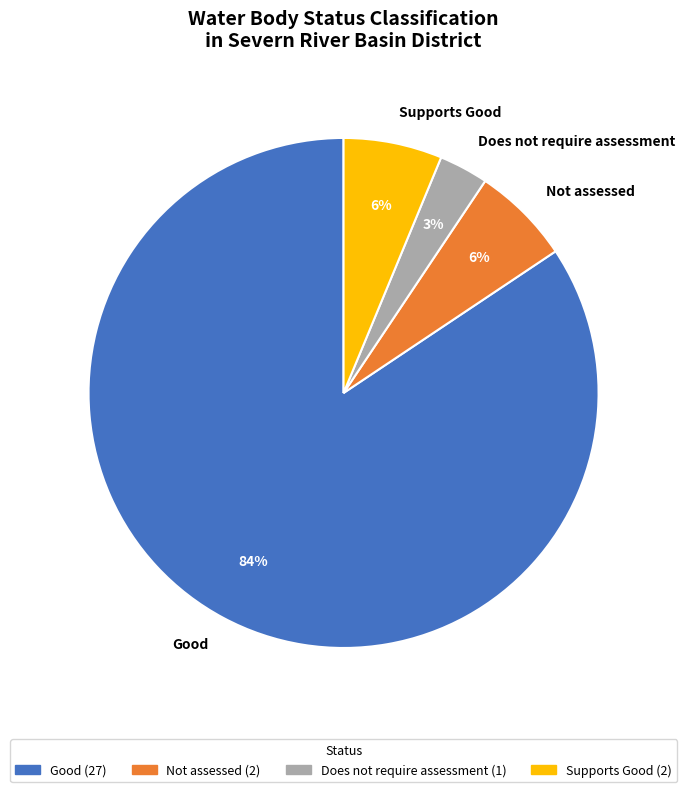

Which category accounts for the majority?

Good